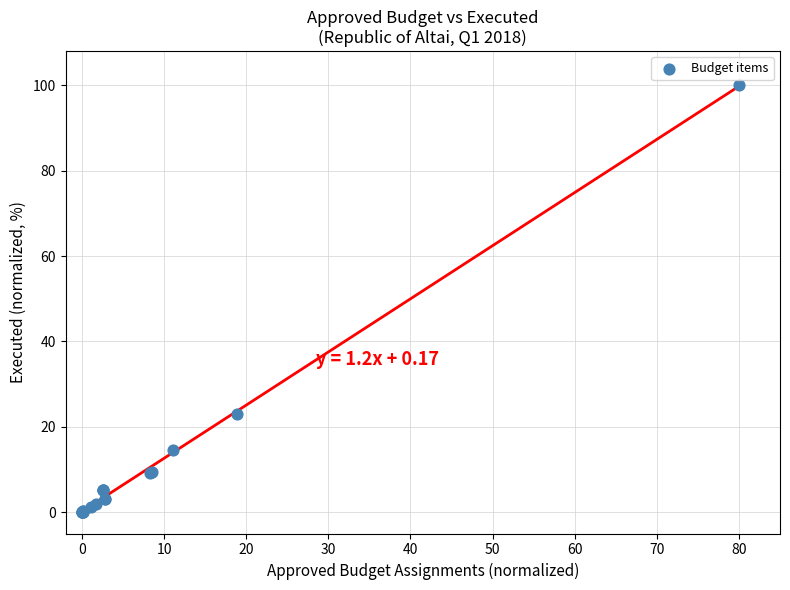

What Y value in the scatter plot is closest to 50?

23.0